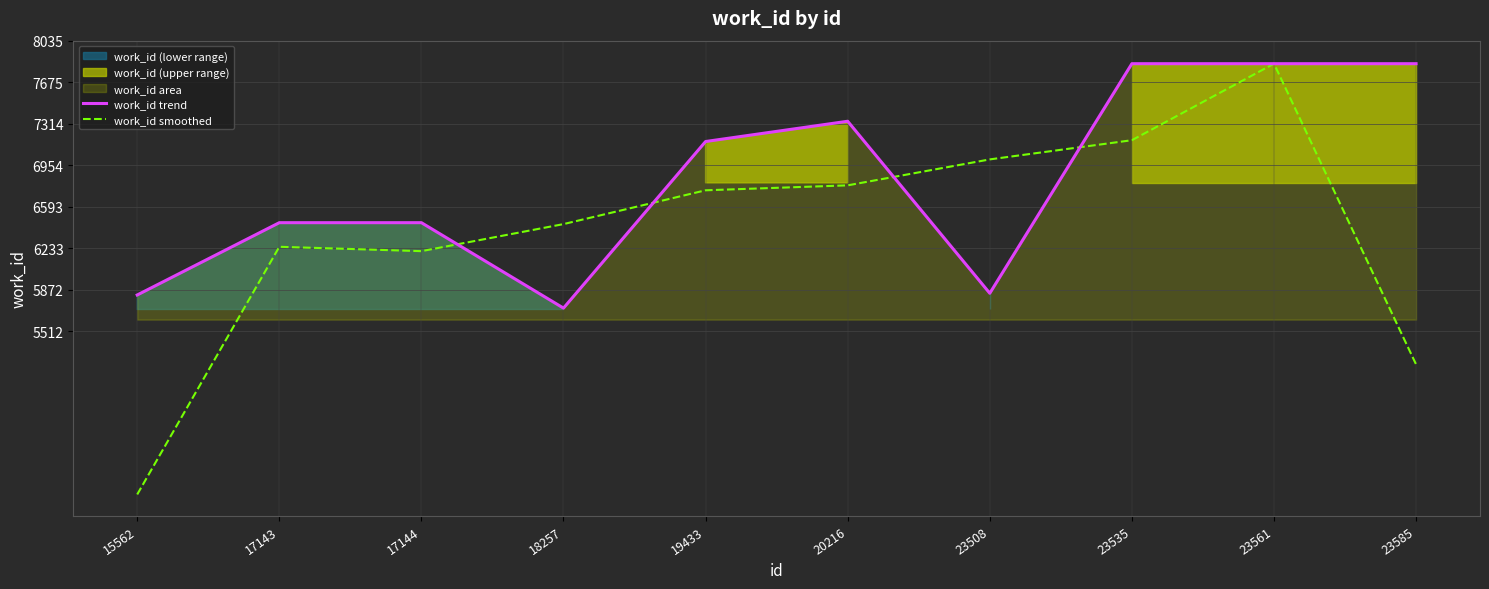

Is the value of work_id smoothed at 23535 greater than the value of work_id trend at 19433?

Yes